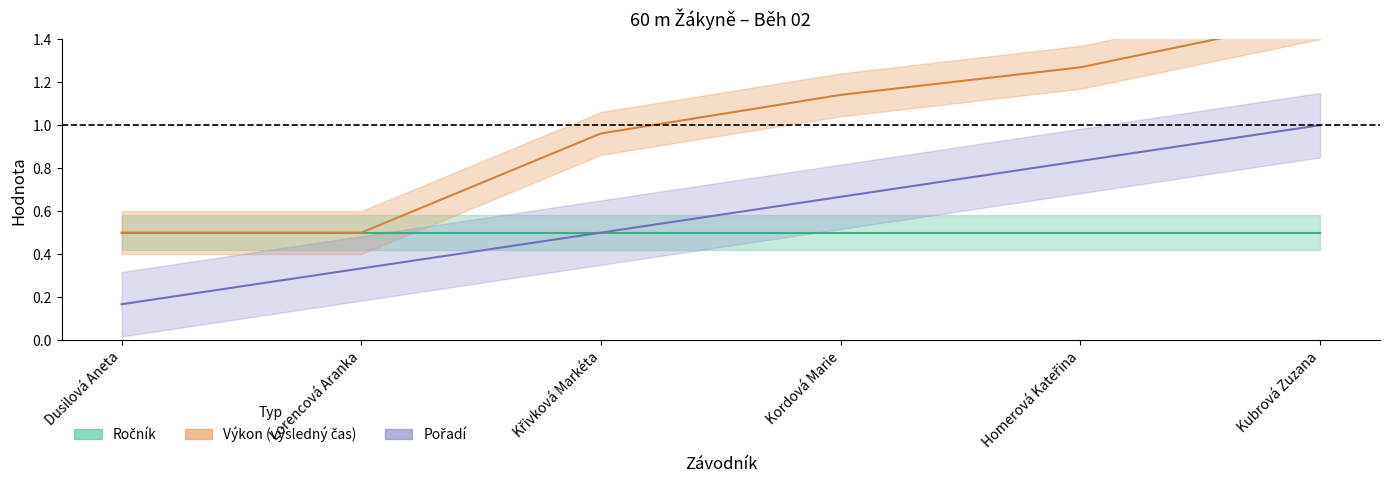

What is the difference between the maximum and minimum values?

0.8